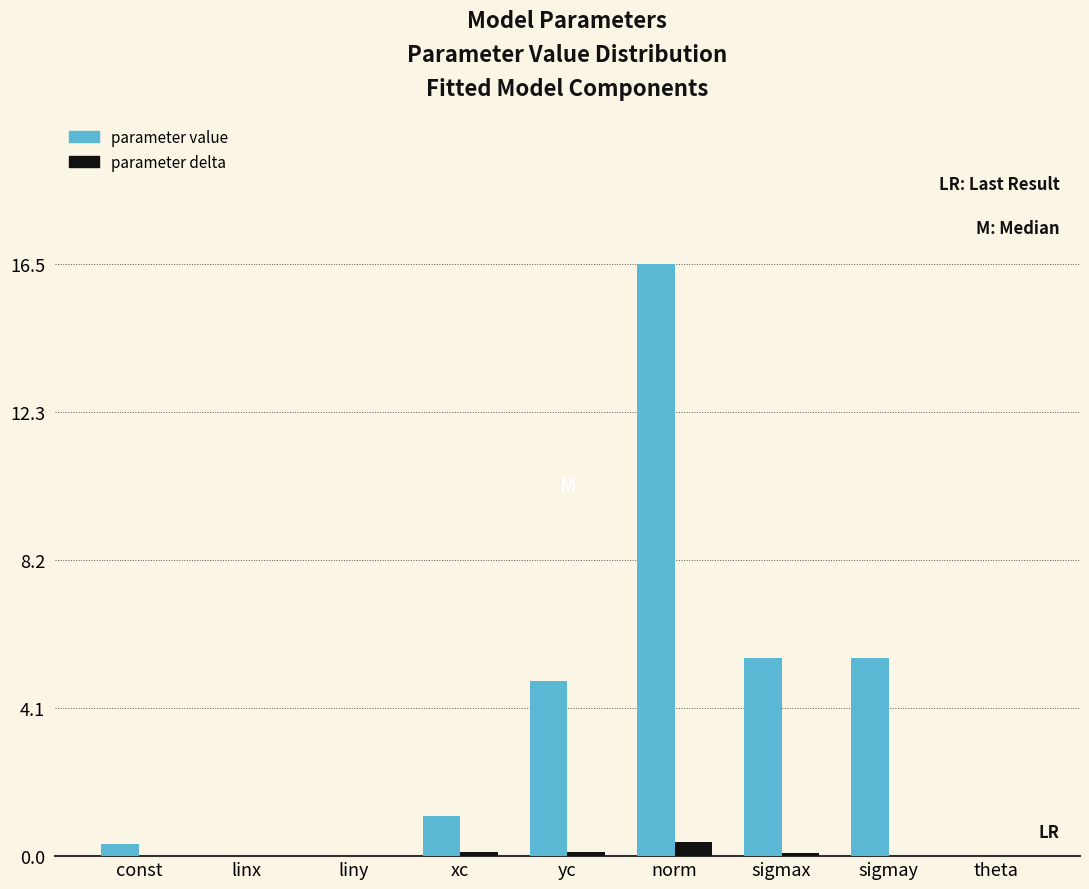

At which category is the sum across all series the highest?

norm